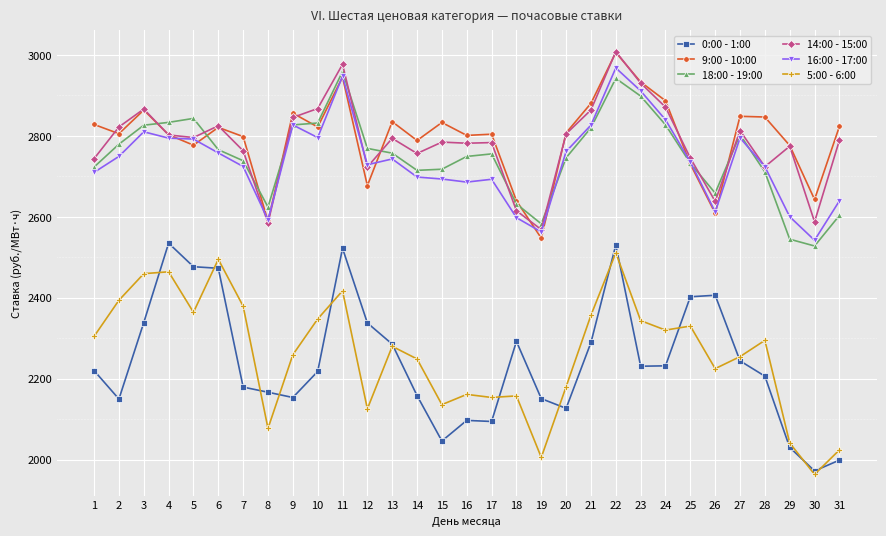

Is the value of 0:00 - 1:00 at 27 greater than the value of 18:00 - 19:00 at 7?

No